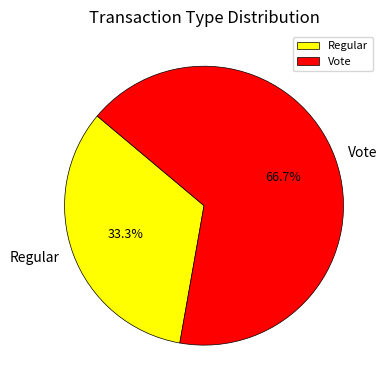

The Vote slice represents 74% of the pie. True or false?

False